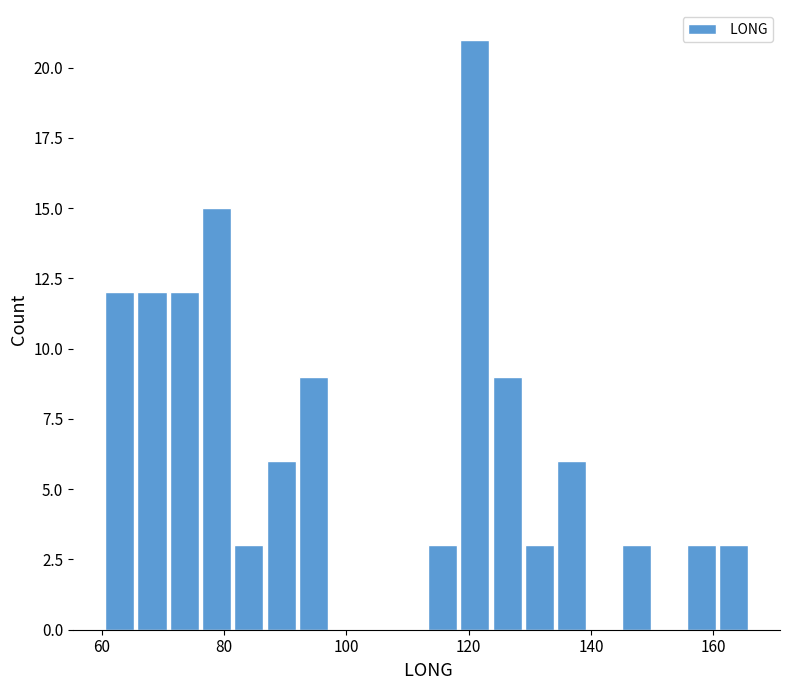

Around what value on the x-axis is the tallest bar? Give the approximate position of its centre, as read against the axis.

122